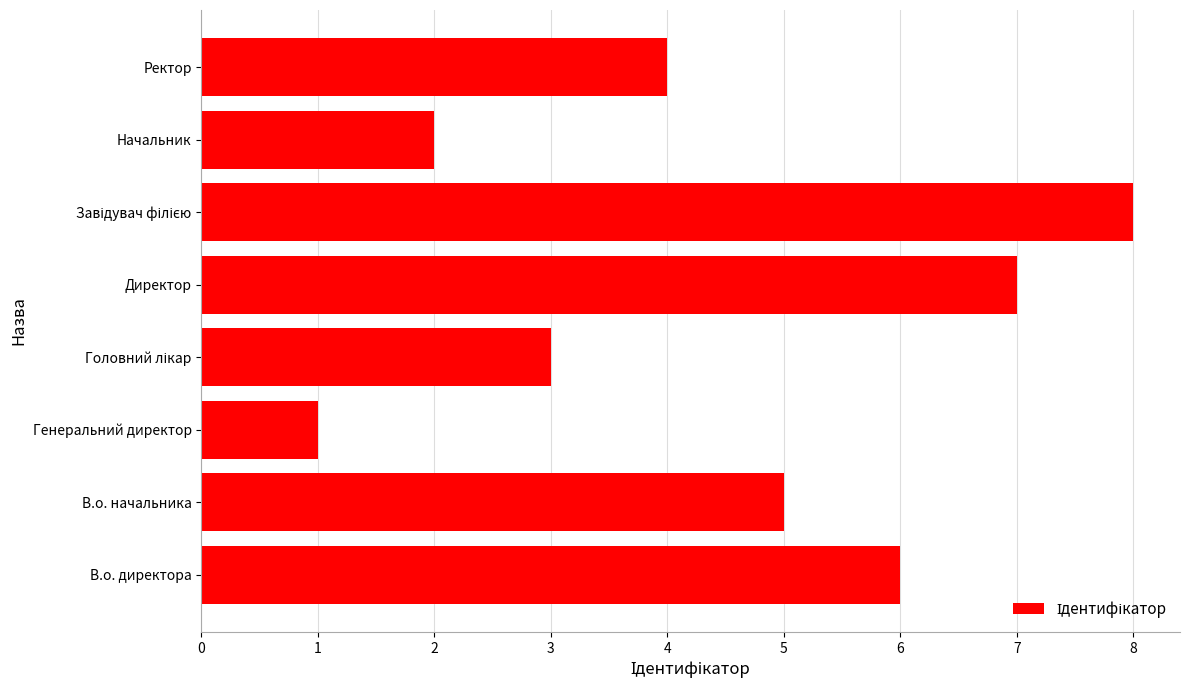

The chart shows a value of 4 at Ректор. True or false?

True